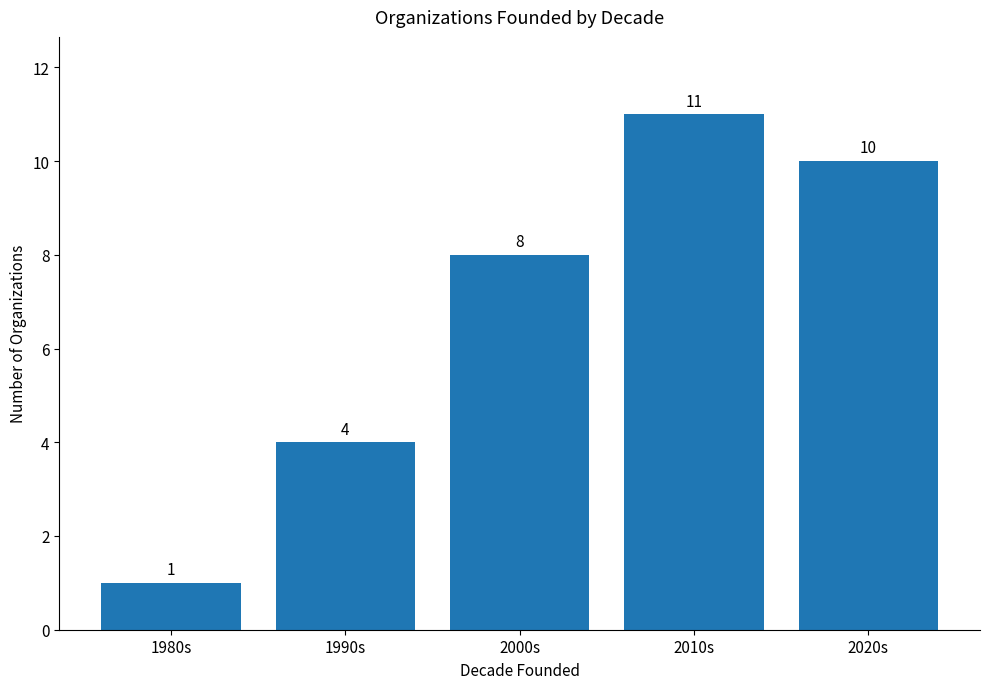

Read the value at 2010s.

11